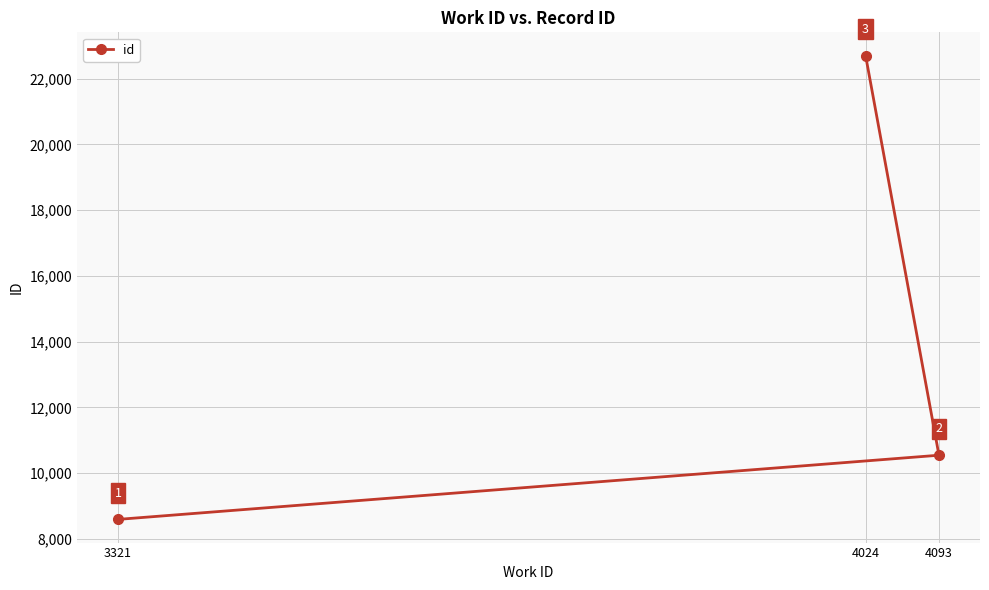

What is the difference between the maximum and minimum values?

14116